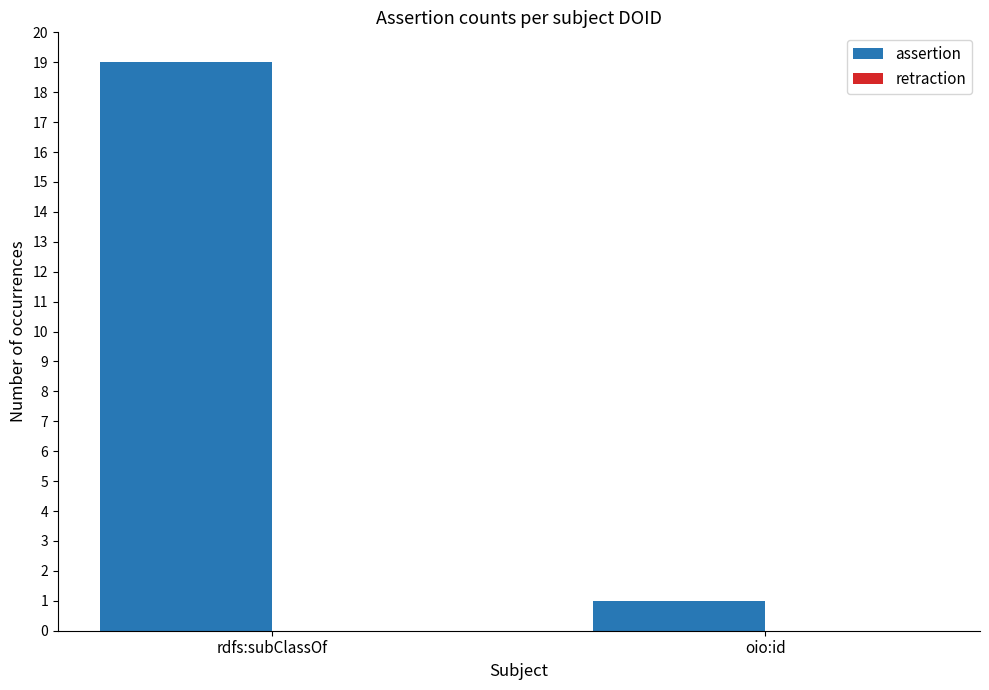

What is the label of the 1st bar from the right?

oio:id